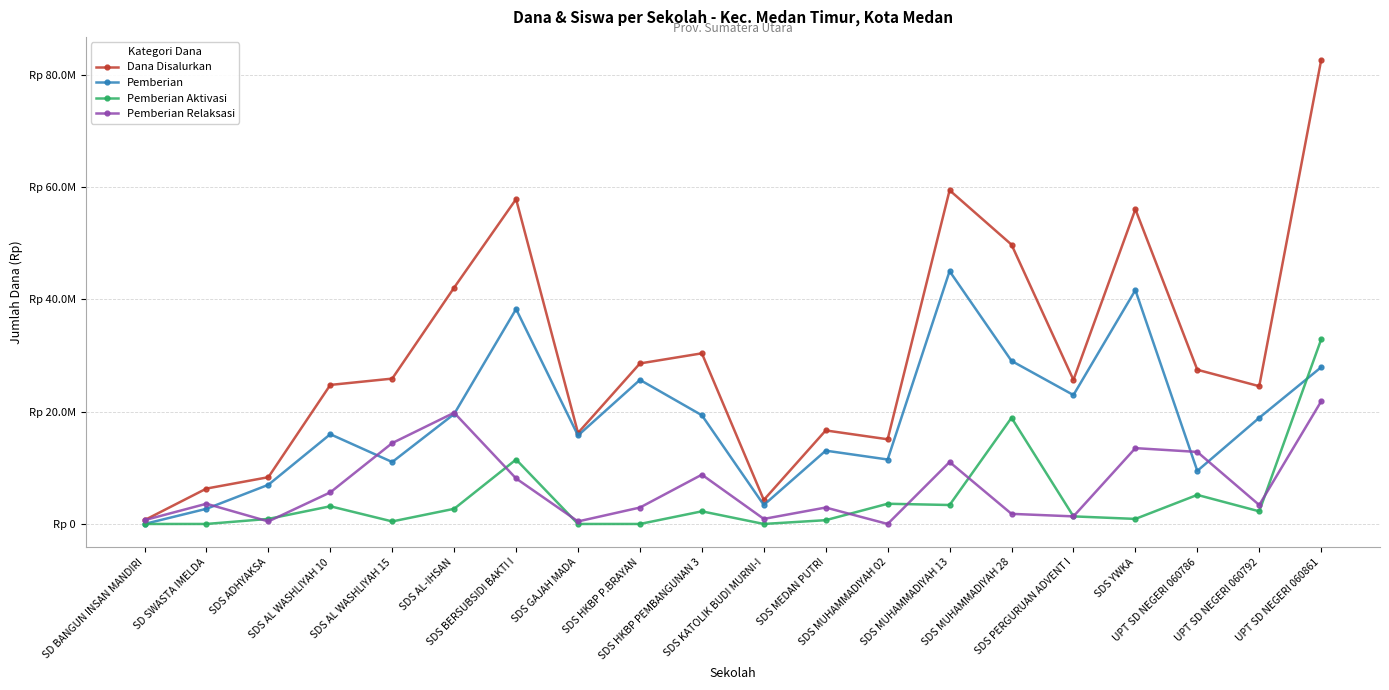

List the labels in order of Pemberian Aktivasi value, smallest first.

SD BANGUN INSAN MANDIRI, SD SWASTA IMELDA, SDS GAJAH MADA, SDS HKBP P.BRAYAN, SDS KATOLIK BUDI MURNI-I, SDS AL WASHLIYAH 15, SDS MEDAN PUTRI, SDS ADHYAKSA, SDS YWKA, SDS PERGURUAN ADVENT I, SDS HKBP PEMBANGUNAN 3, UPT SD NEGERI 060792, SDS AL-IHSAN, SDS AL WASHLIYAH 10, SDS MUHAMMADIYAH 13, SDS MUHAMMADIYAH 02, UPT SD NEGERI 060786, SDS BERSUBSIDI BAKTI I, SDS MUHAMMADIYAH 28, UPT SD NEGERI 060861